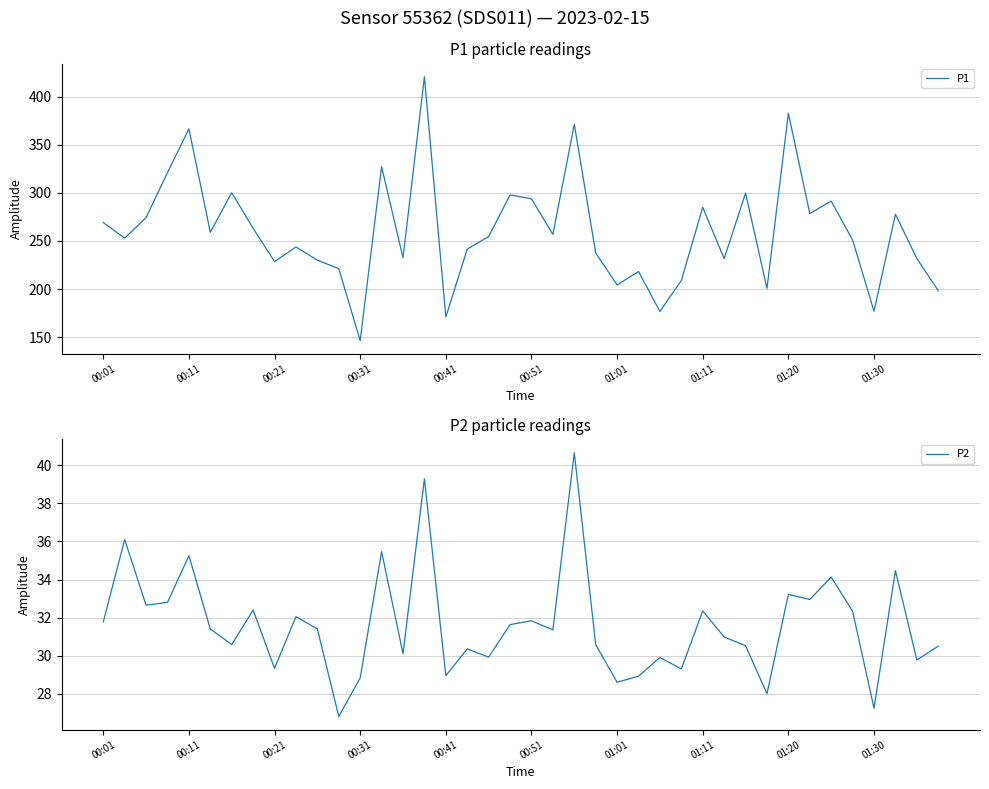

What is the highest value of the P1 series?

420.9